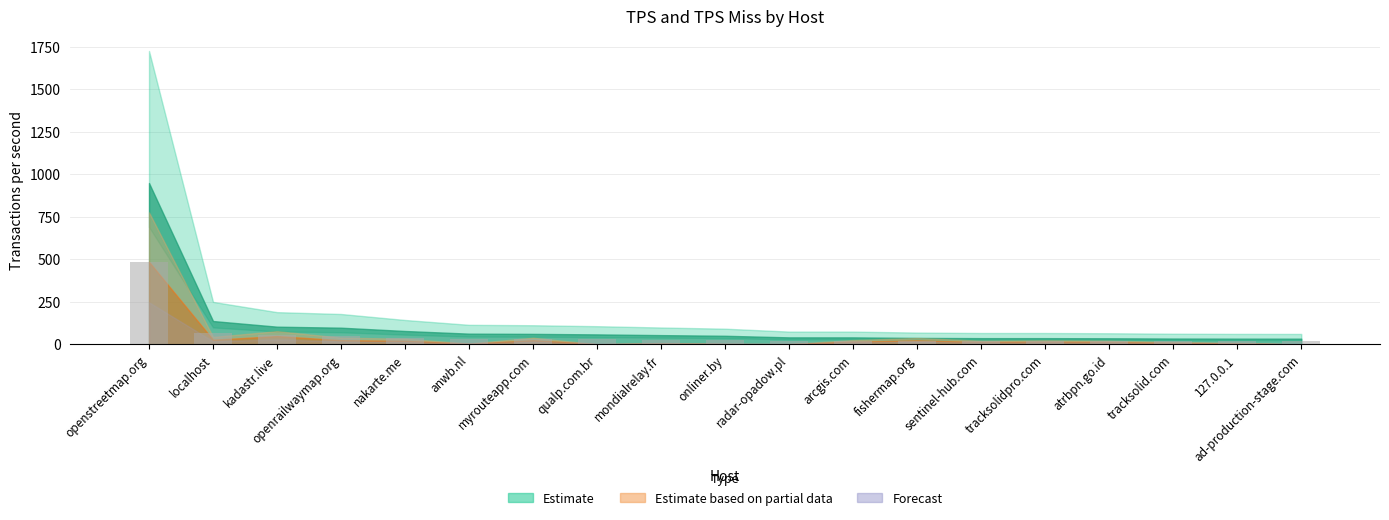

Where does the data first go above 25?

openstreetmap.org